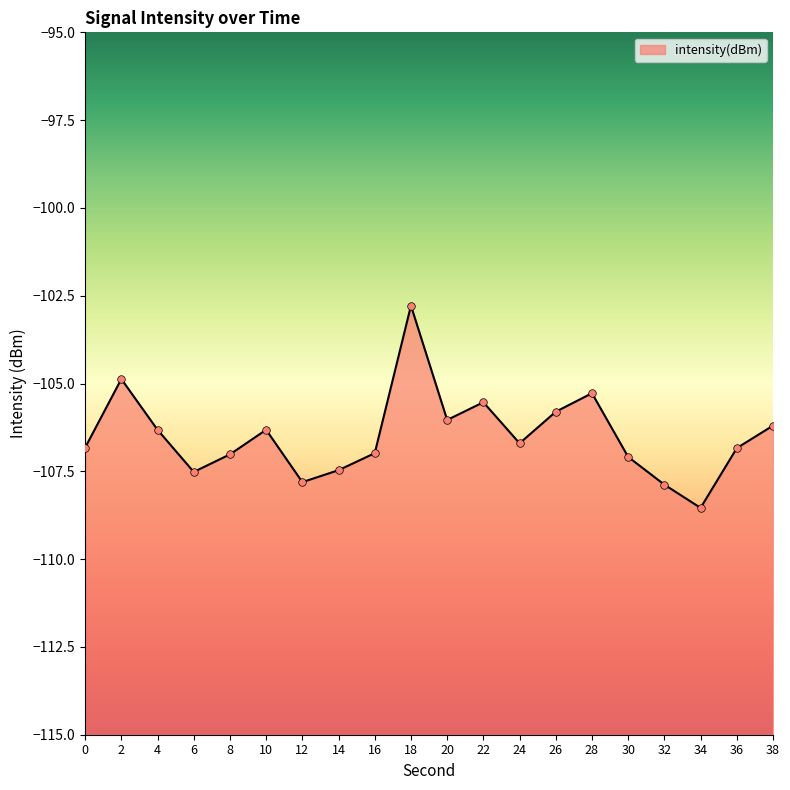

Which has a higher value, 34 or 2?

2